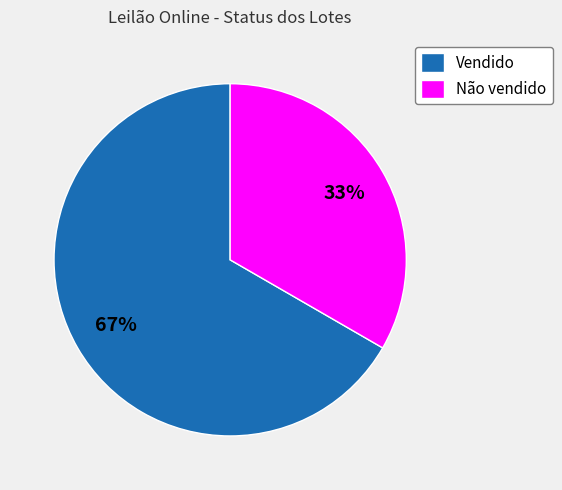

Does Não vendido represent more than half of the total?

No